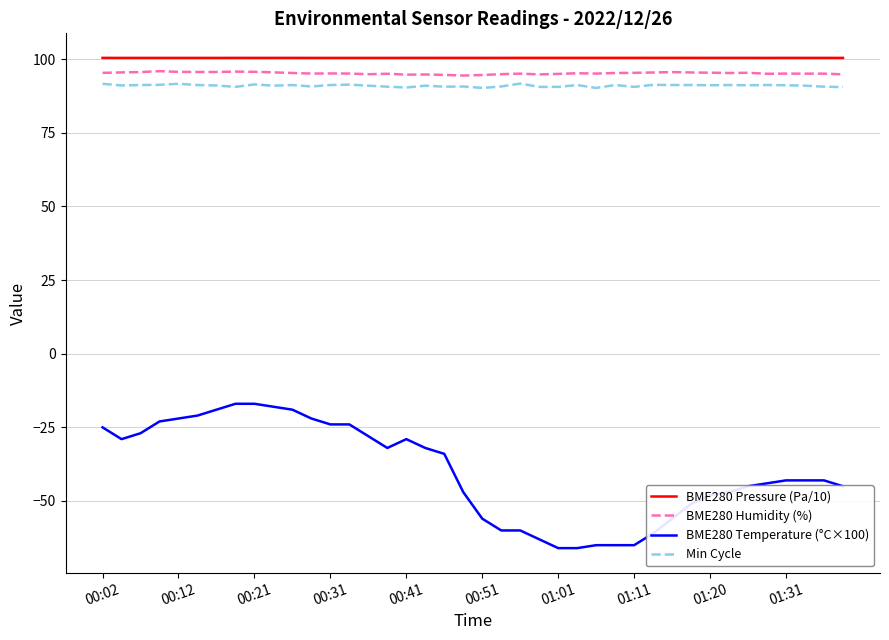

What is the greatest value displayed?

100.4